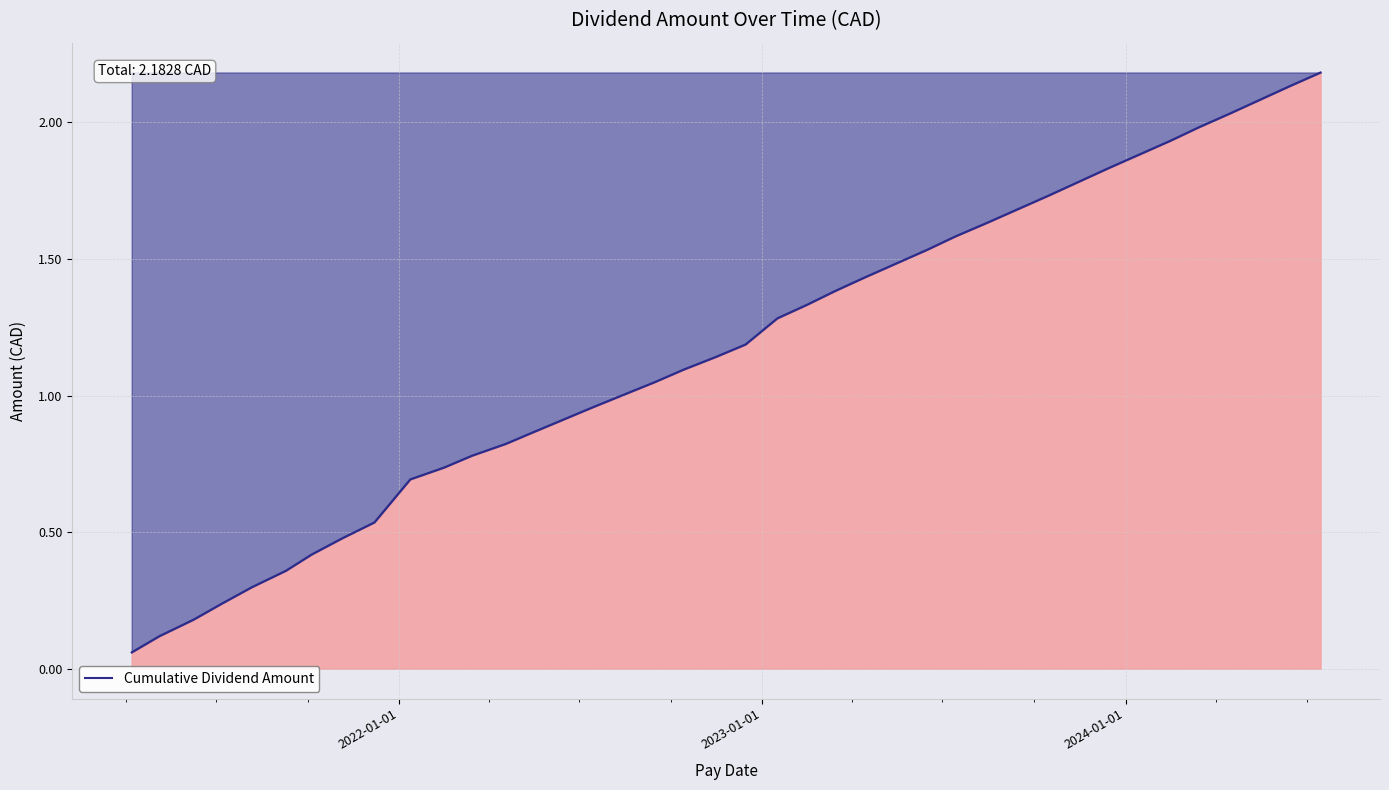

What is the maximum value shown in the chart?

2.2